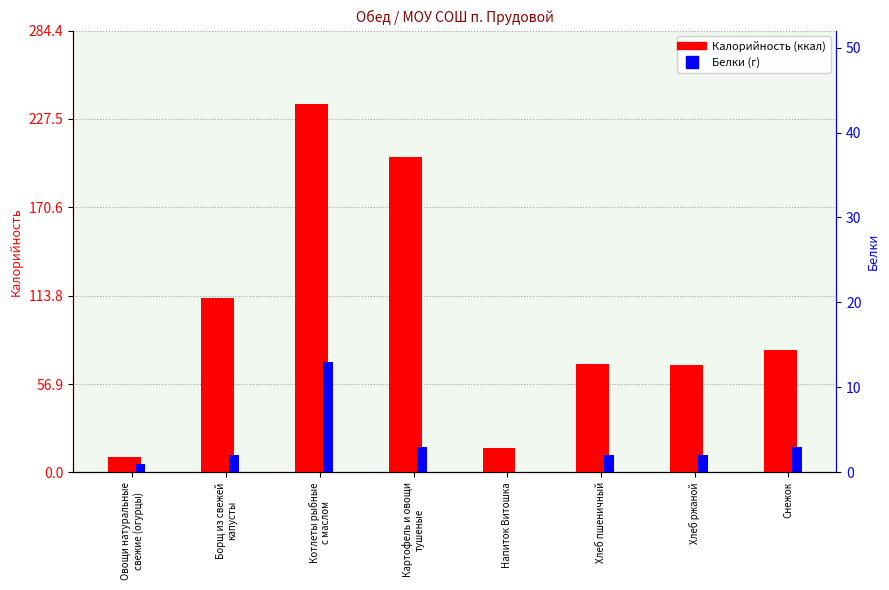

How many values in the Калорийность series exceed 79?

3